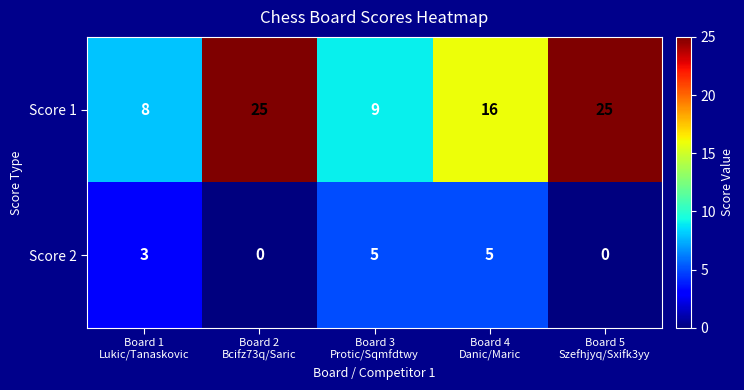

What is the sum of all Score 1 values?

83